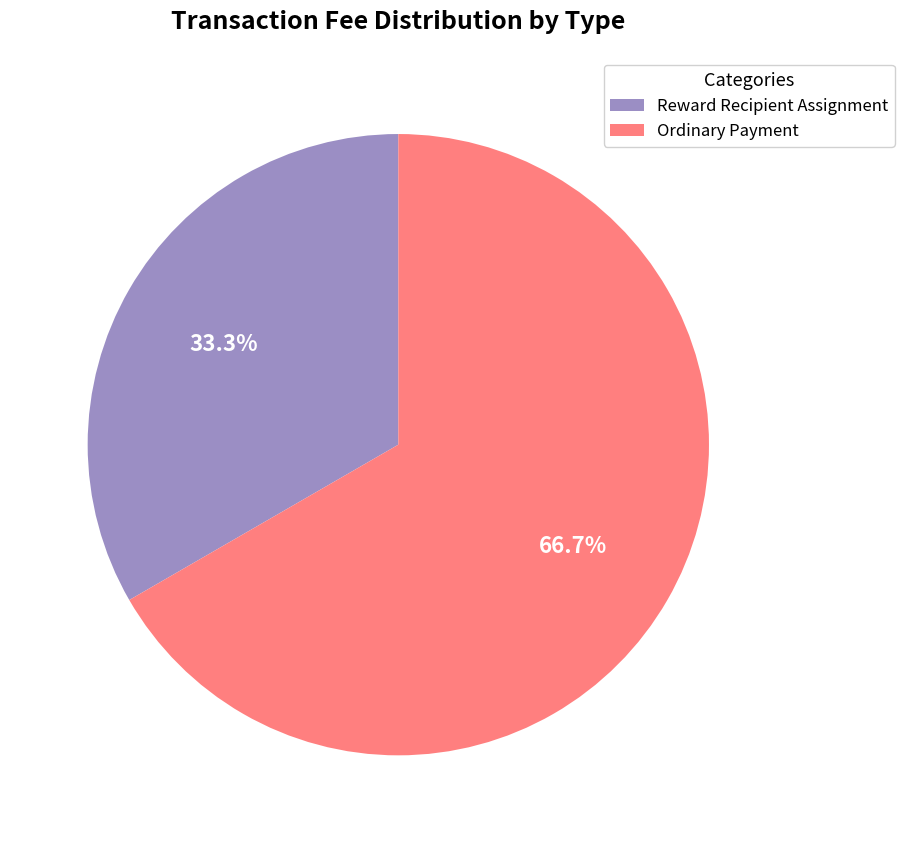

What percentage is NOT represented by Reward Recipient Assignment?

66.7%